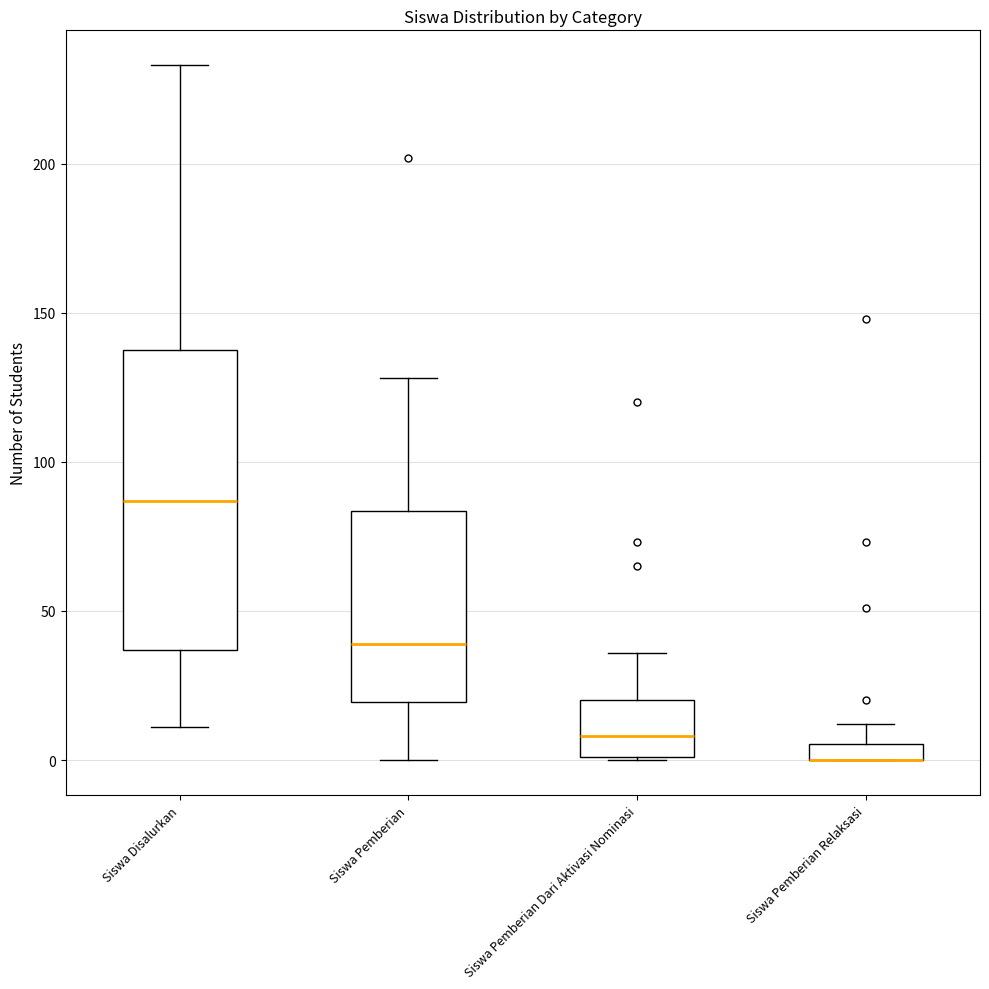

Which box is the tallest, from its lower edge to its upper edge?

Siswa Disalurkan